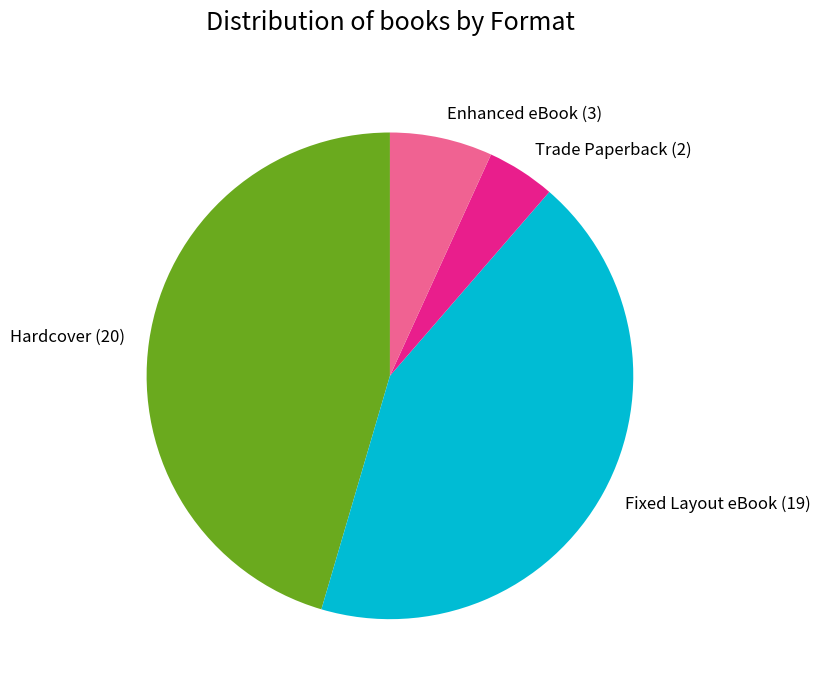

Count the number of slices in the pie.

4